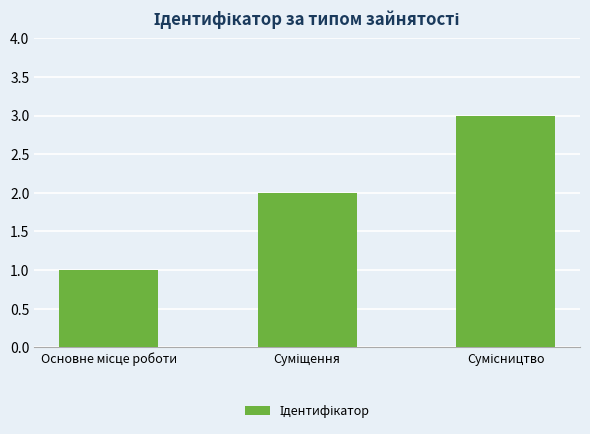

What is the maximum value shown in the chart?

3